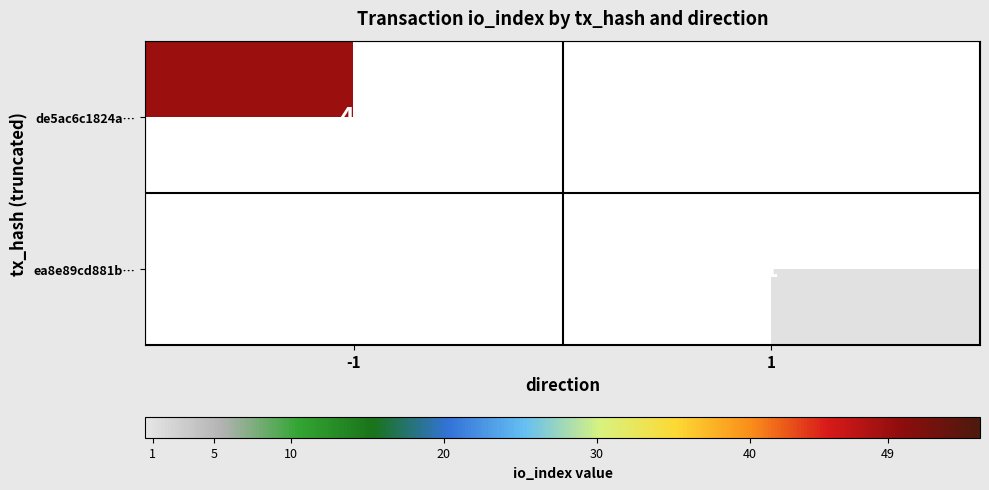

The ea8e89cd881b… series shows 0.5 at 1. True or false?

False